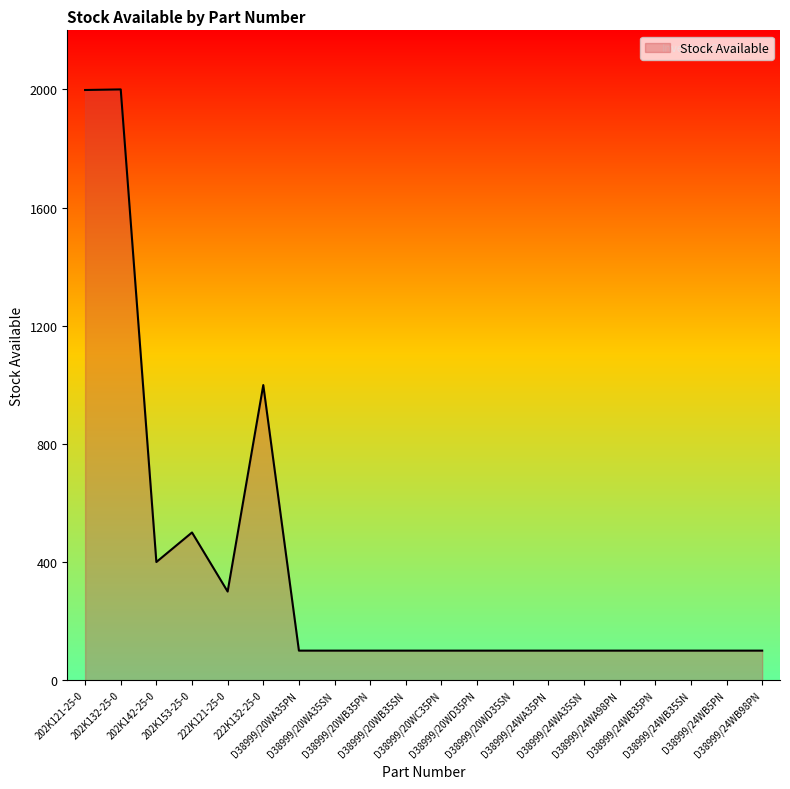

What is the greatest value displayed?

2000